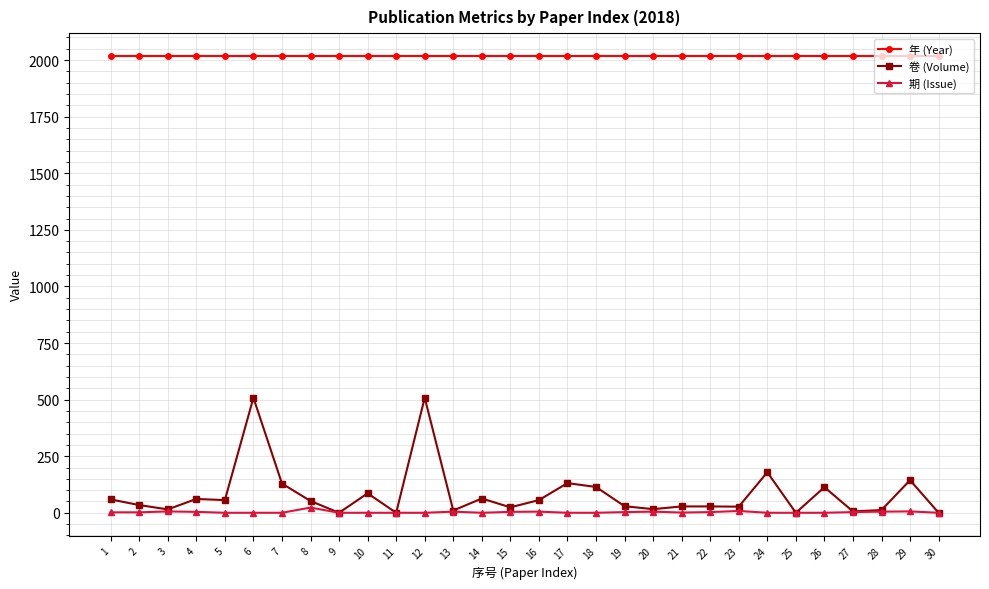

What is the greatest value displayed?

2018